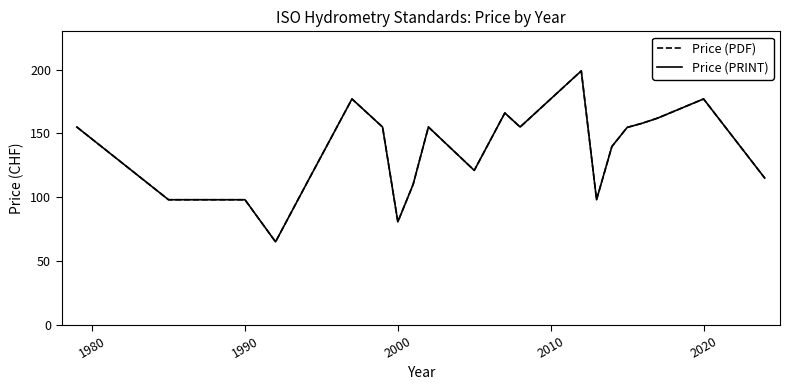

Does the chart display data point markers on the line(s)?

No